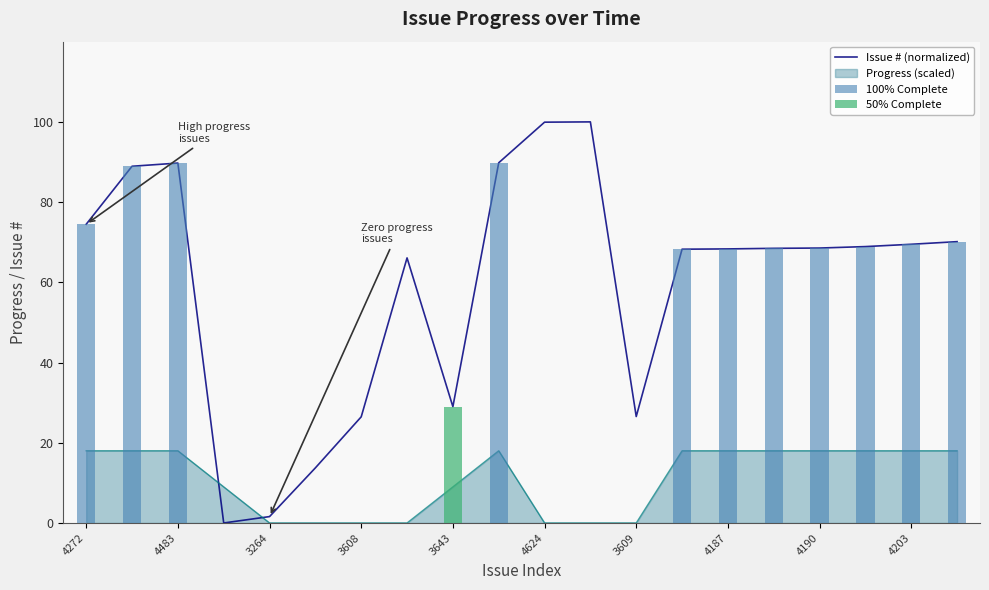

Rank the categories by value from highest to lowest.

11, 10, 4203, 3264, 4483, 4272, 19, 18, 17, 16, 15, 14, 13, 4187, 4190, 12, 3609, 4624, 3643, 3608